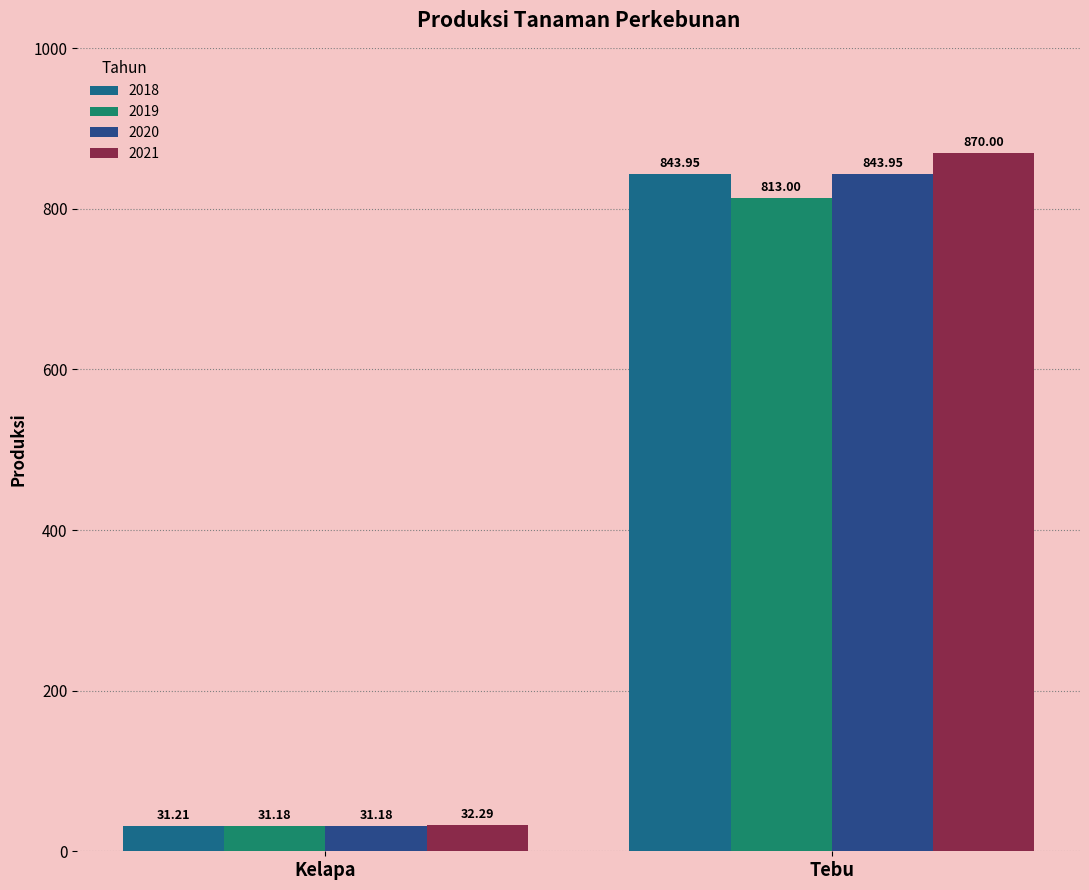

What is the label of the 2nd bar from the right?

Kelapa